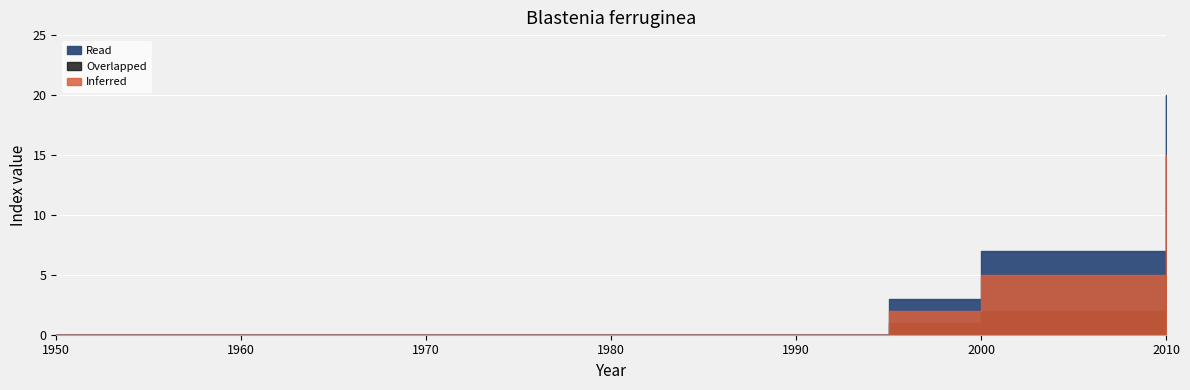

Is the value of Overlapped at 2010 greater than the value of Inferred at 1950?

Yes